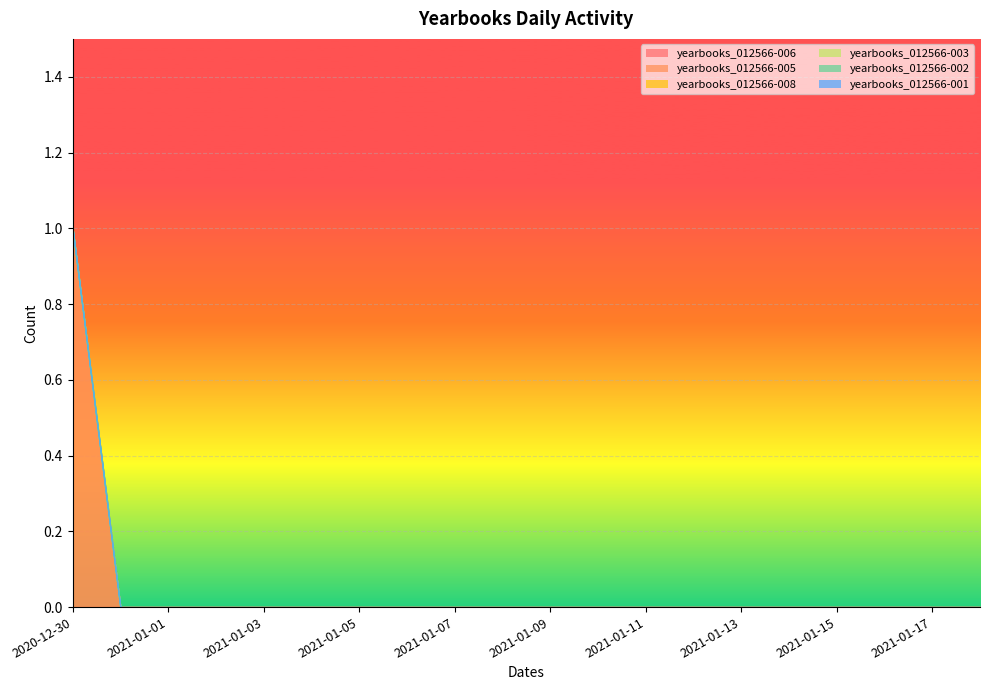

What are all the series names shown in the legend?

yearbooks_012566-006, yearbooks_012566-005, yearbooks_012566-008, yearbooks_012566-003, yearbooks_012566-002, yearbooks_012566-001